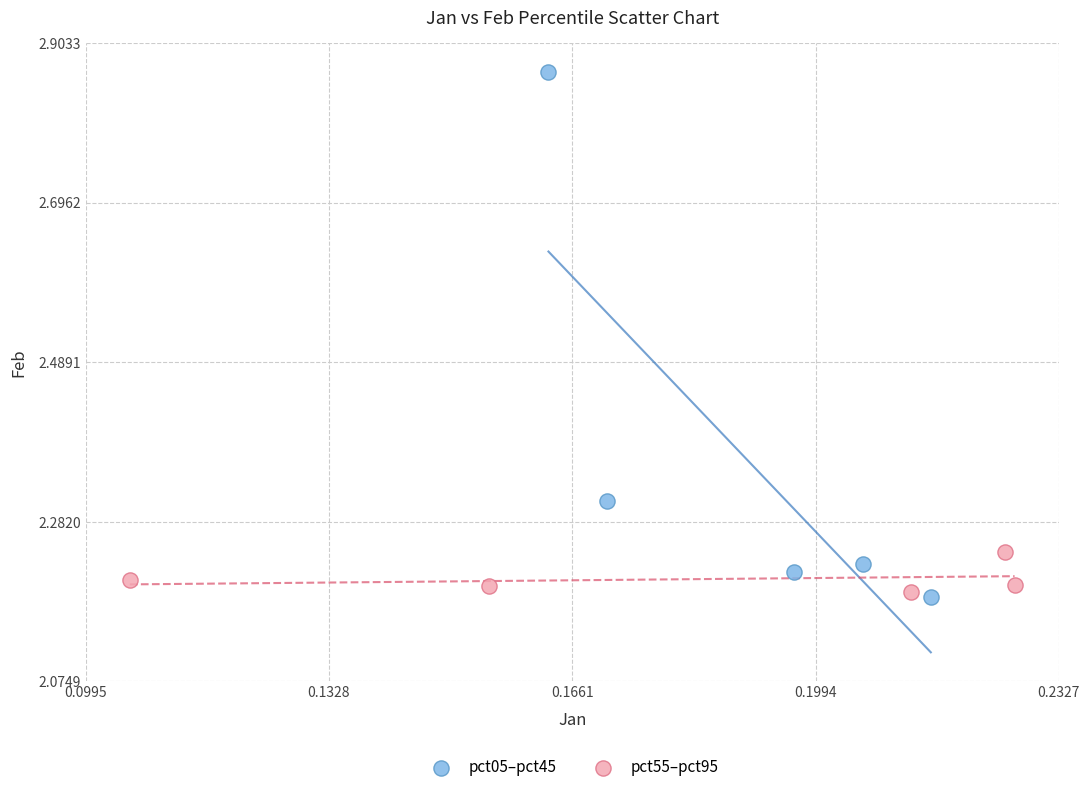

Which series has the largest Y range (max minus min)?

pct05–pct45